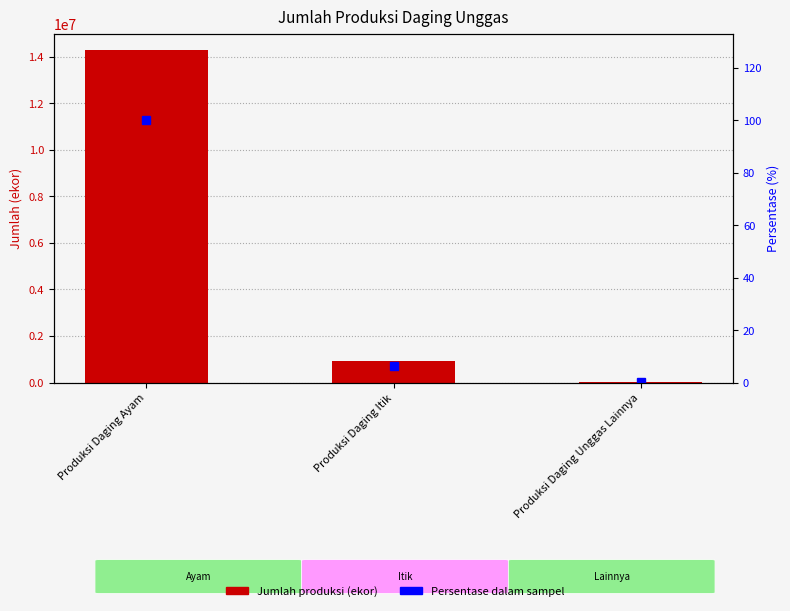

Where is Persentase (%) nearest to the value 50?

Produksi Daging Itik